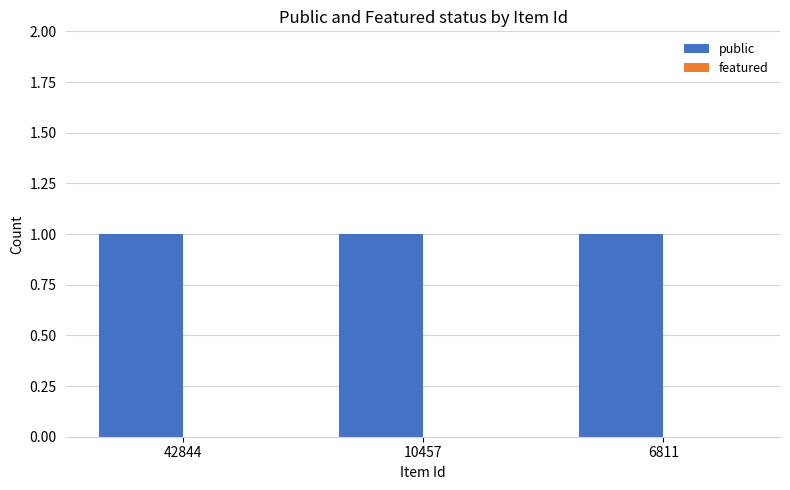

Which series has the largest total across all categories?

public